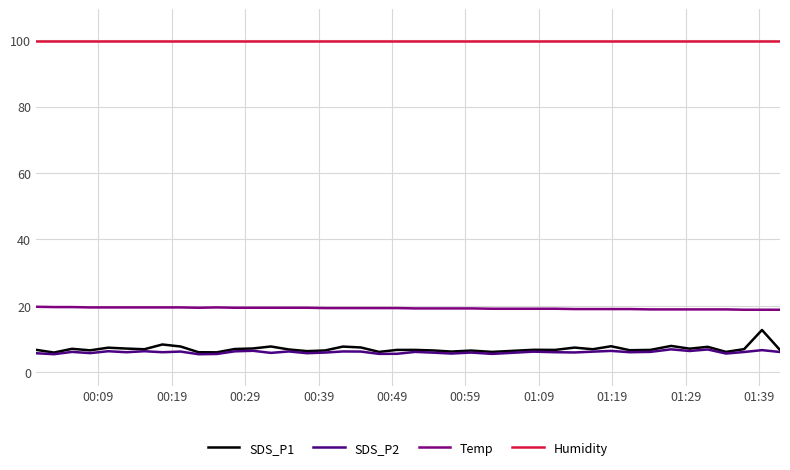

What is the maximum value shown in the chart?

99.9